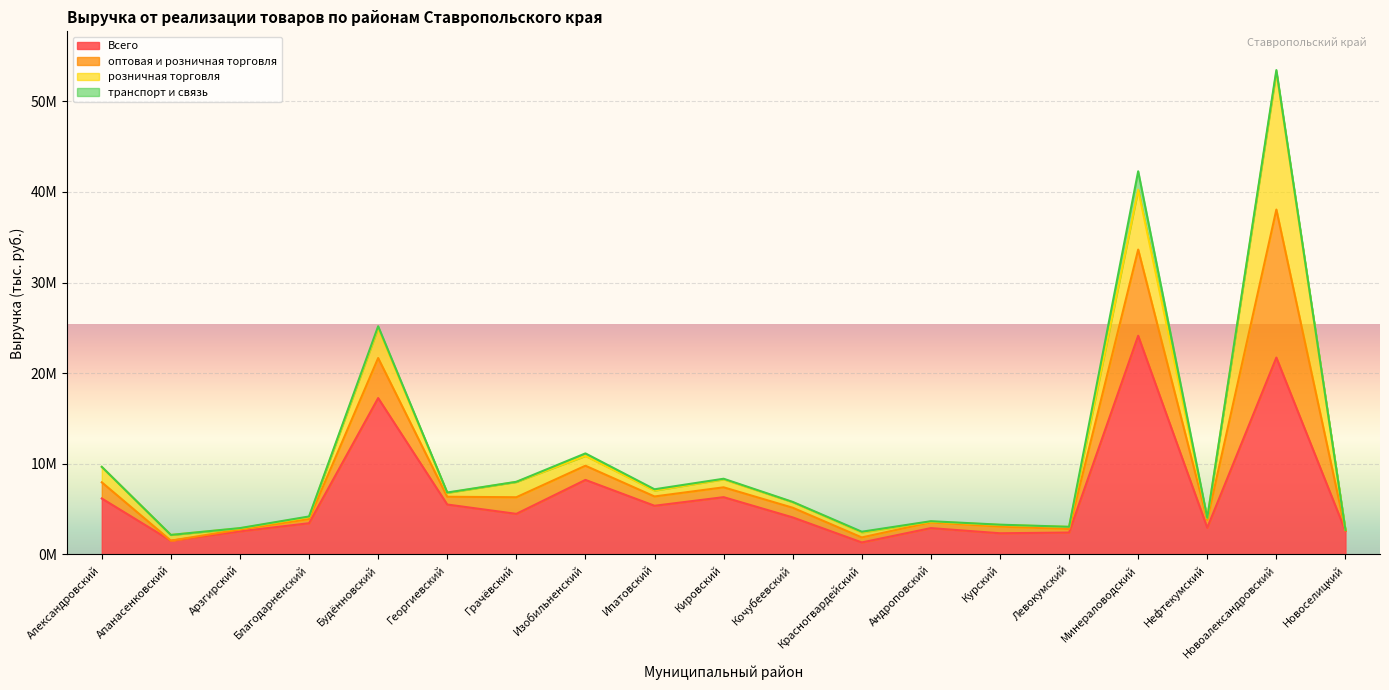

At which category is the sum across all series the highest?

Новоалександровский